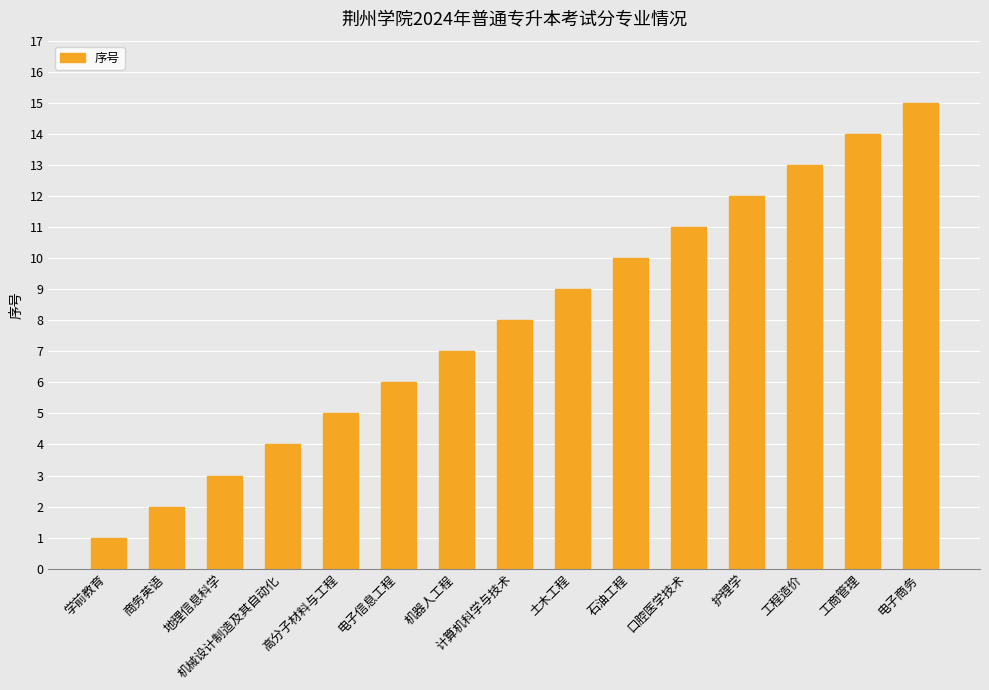

Reading left to right, extract all data points from this chart.

学前教育=1	商务英语=2	地理信息科学=3	机械设计制造及其自动化=4	高分子材料与工程=5	电子信息工程=6	机器人工程=7	计算机科学与技术=8	土木工程=9	石油工程=10	口腔医学技术=11	护理学=12	工程造价=13	工商管理=14	电子商务=15